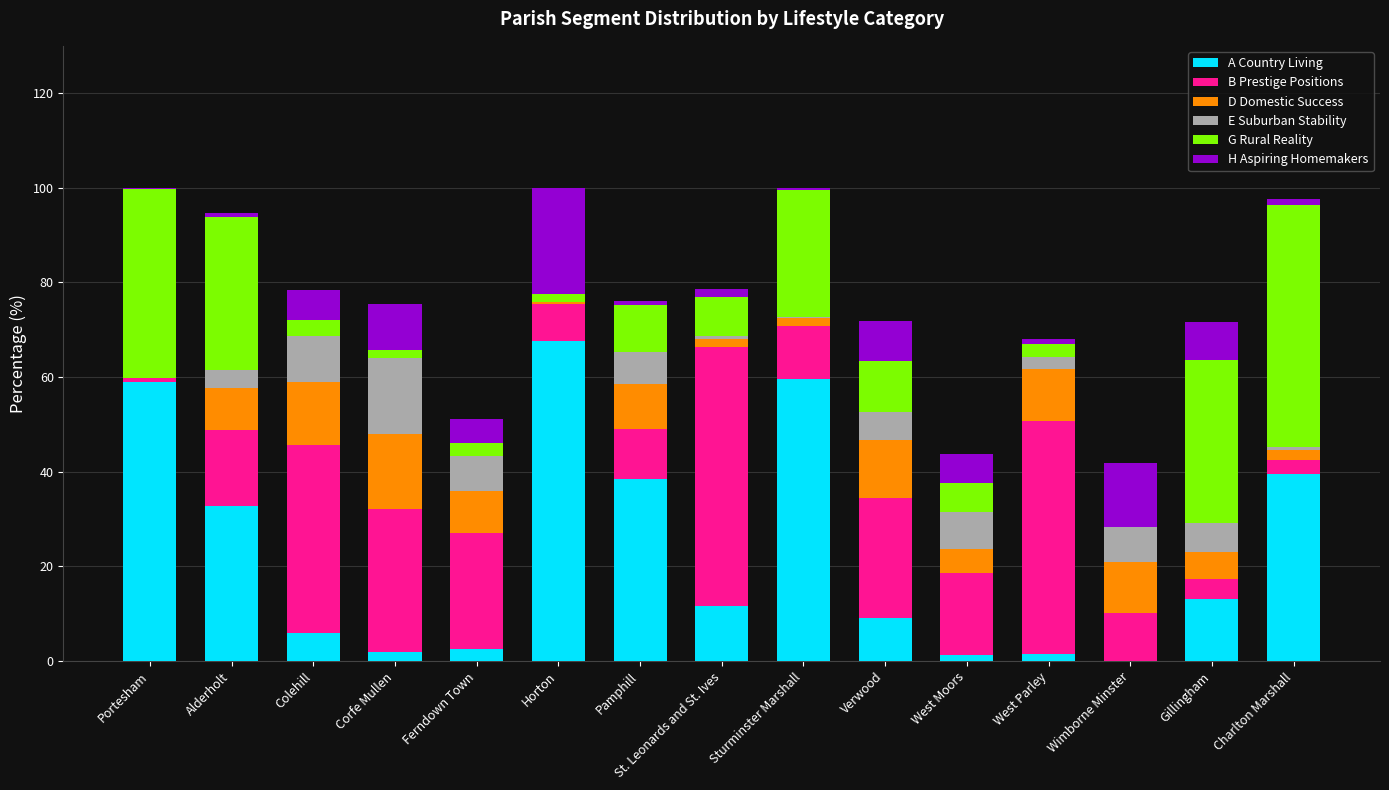

At which label does A Country Living reach its peak?

Horton